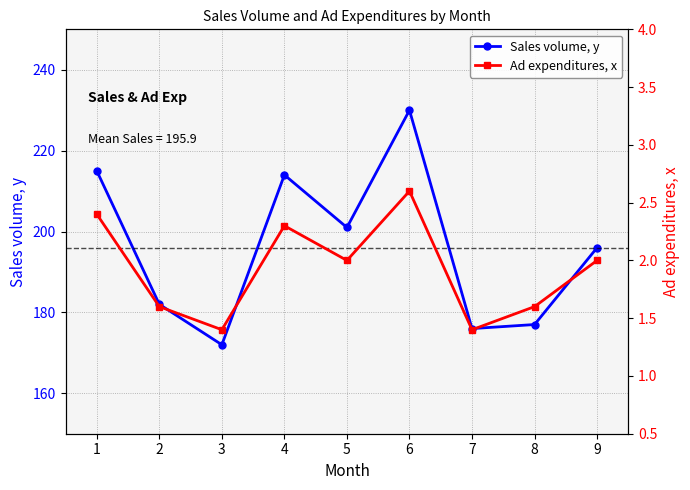

What is the minimum value shown in the chart?

1.4